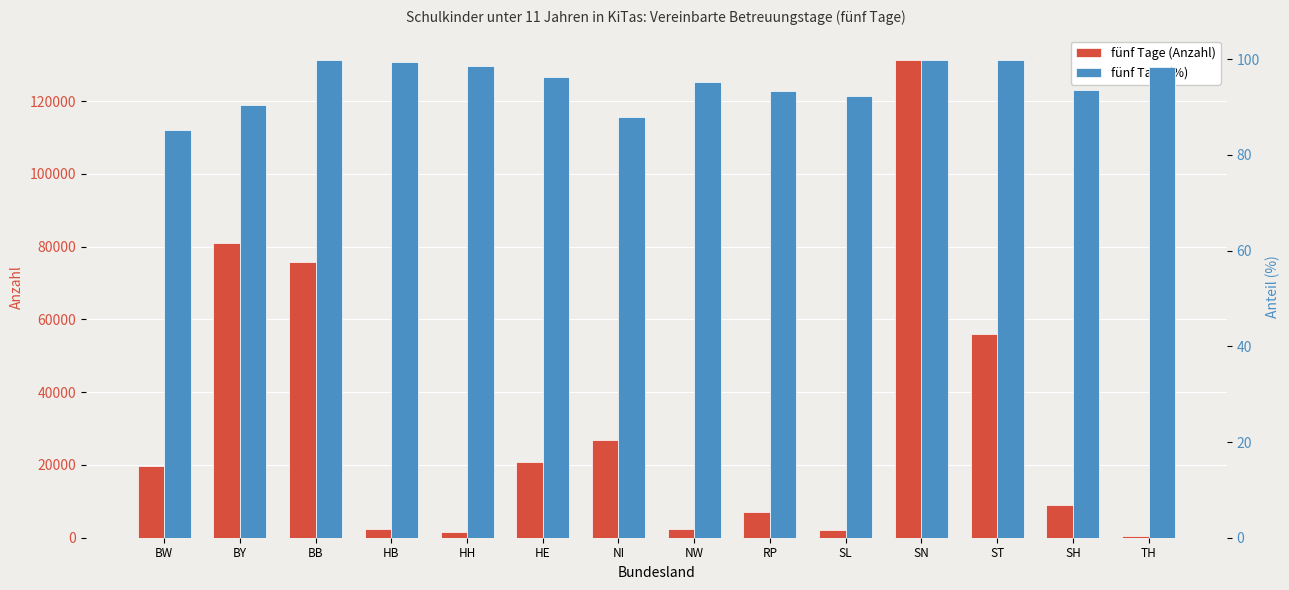

What is the label of the 13th bar from the right?

BY